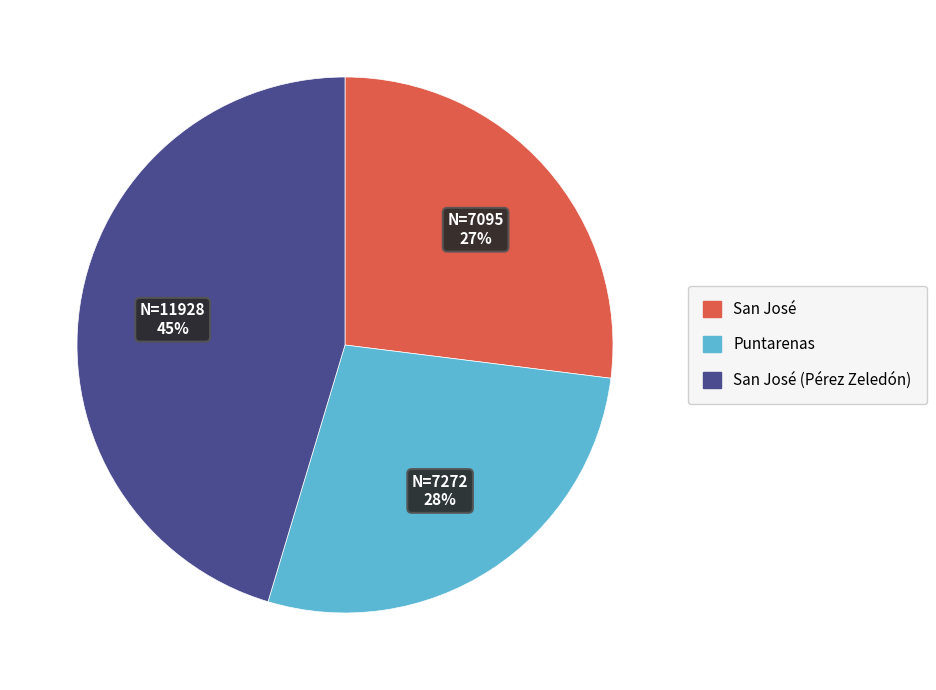

How many slices are in this pie chart?

3